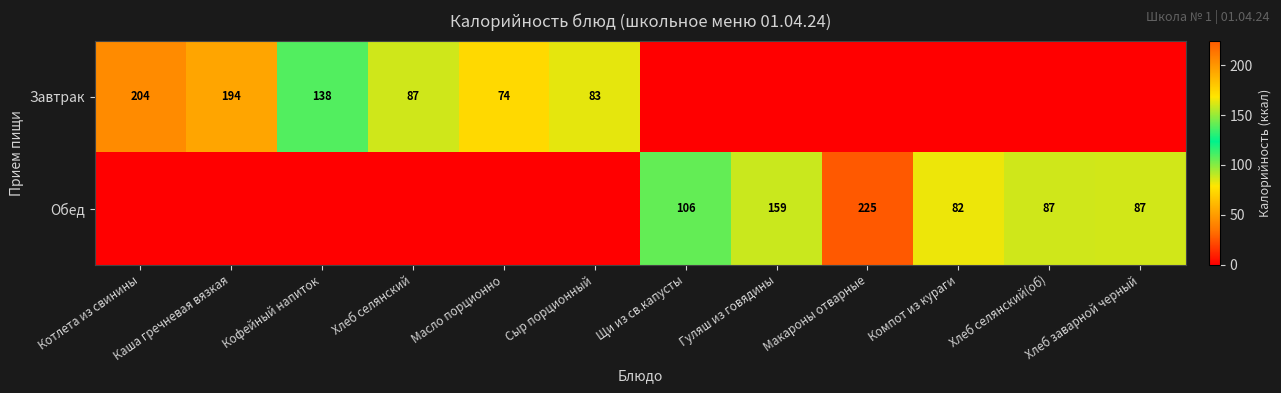

True or false: Обед has a value of 168 at Щи из св.капусты.

False